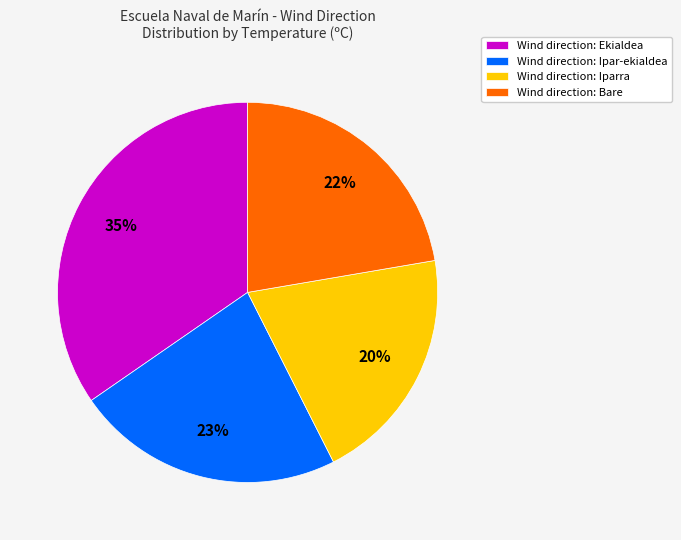

To the nearest percent, what is the average slice percentage?

25%